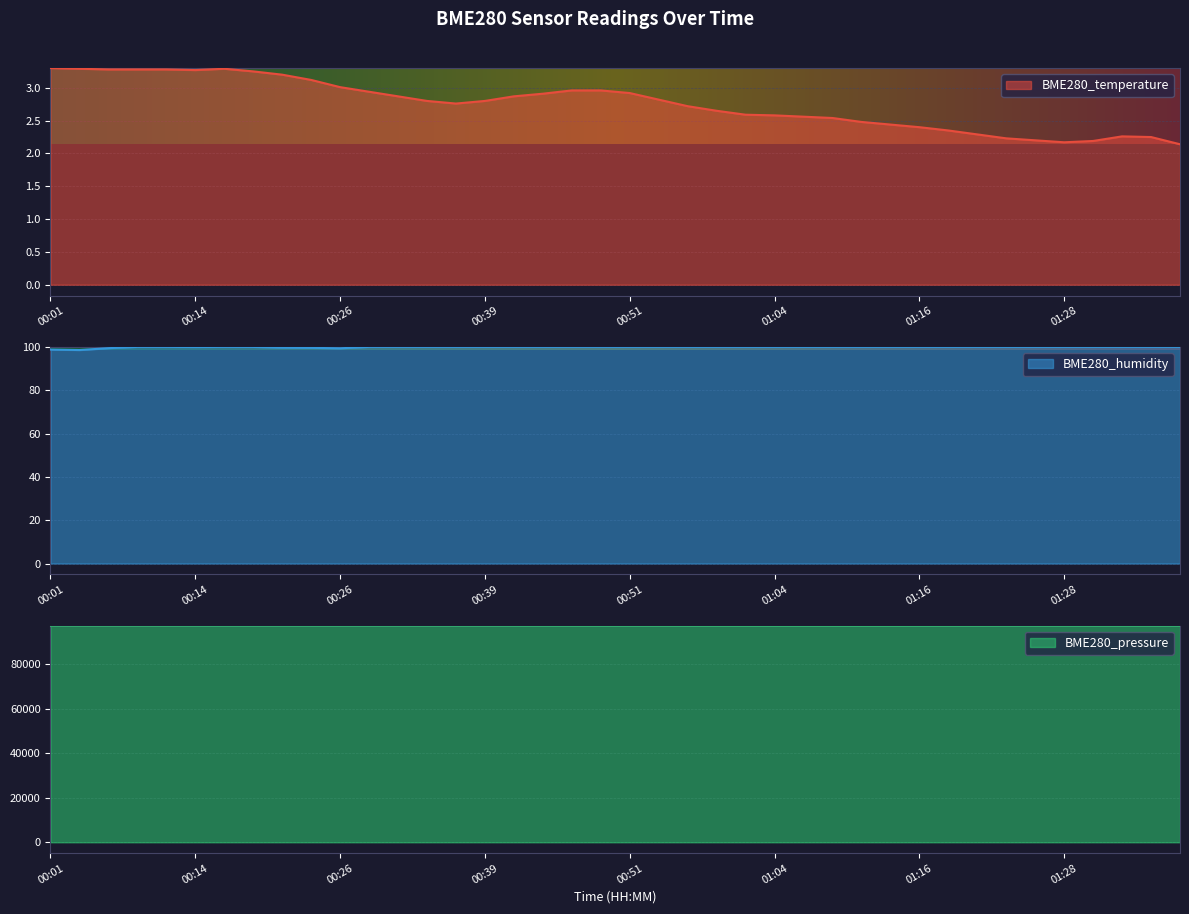

What is the maximum value for BME280_temperature?

3.3